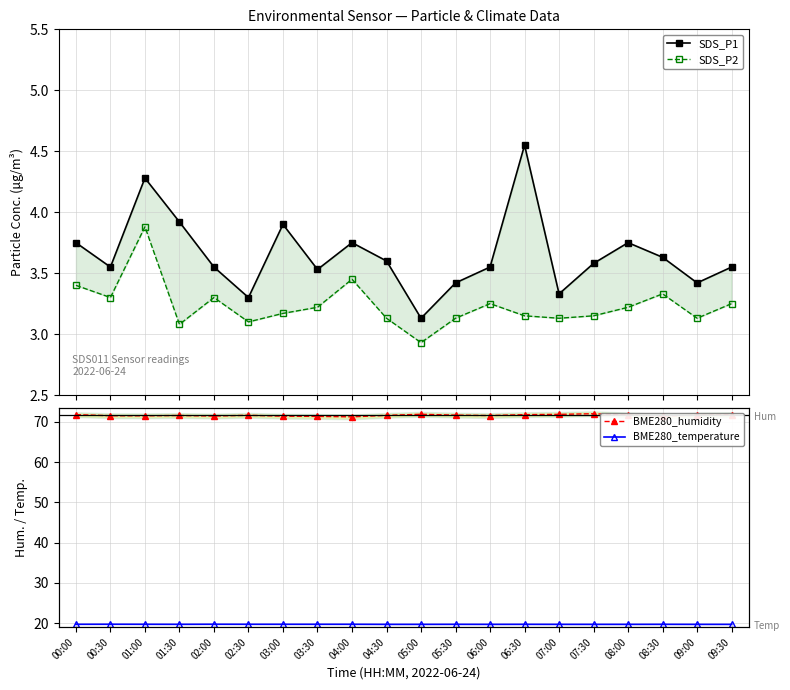

Which label corresponds to the smallest value in the chart?

05:00